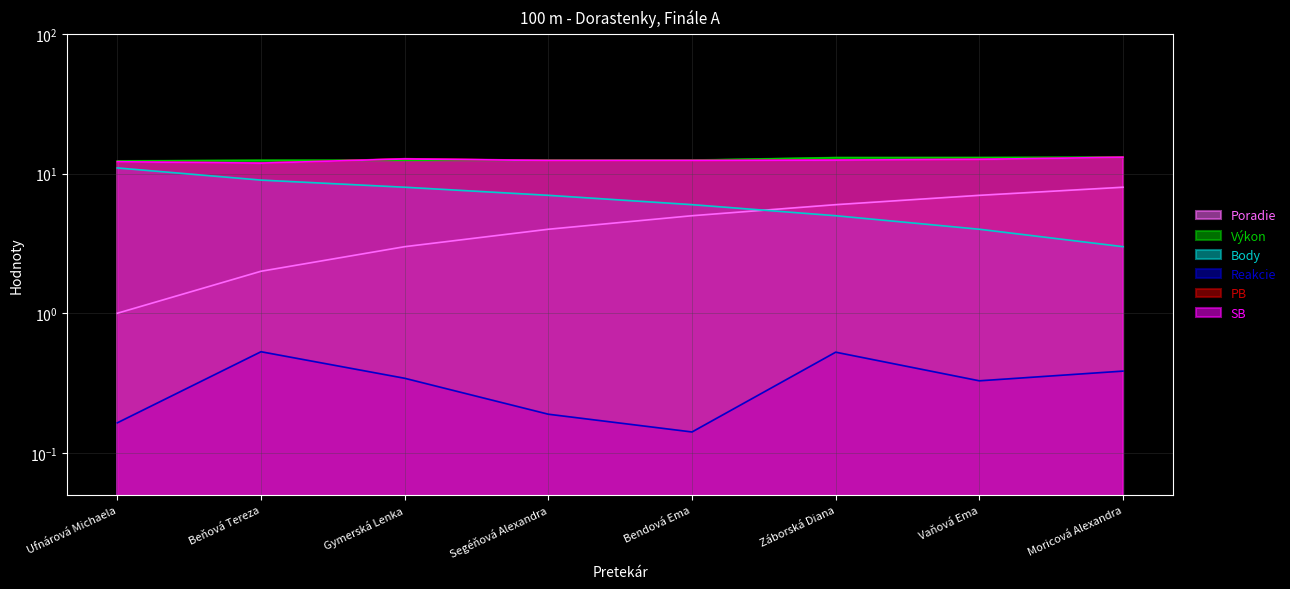

What is the maximum value for Poradie?

8.0